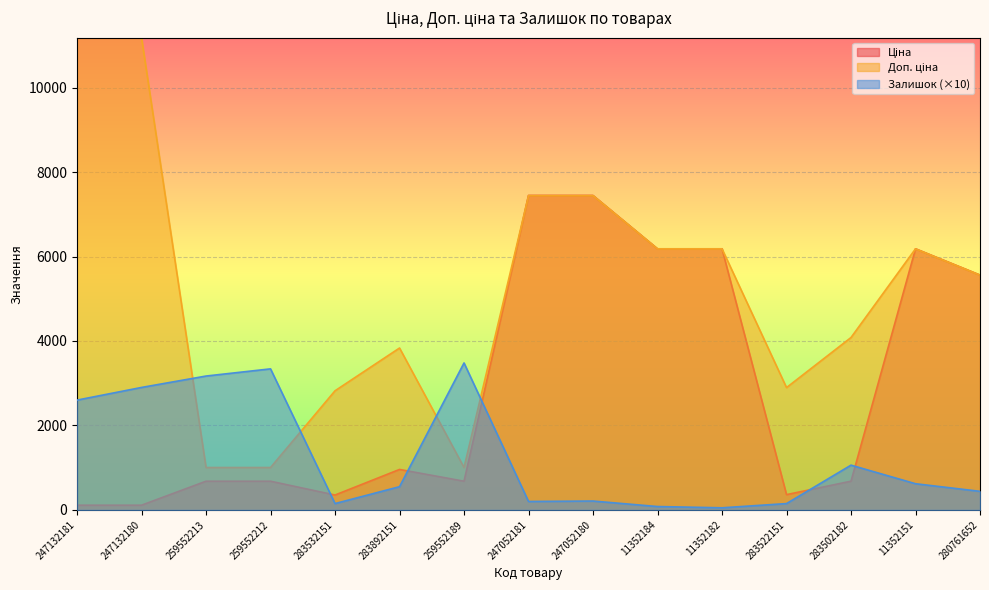

What is the value of the Доп. ціна point at the 13th from the left?

4082.3